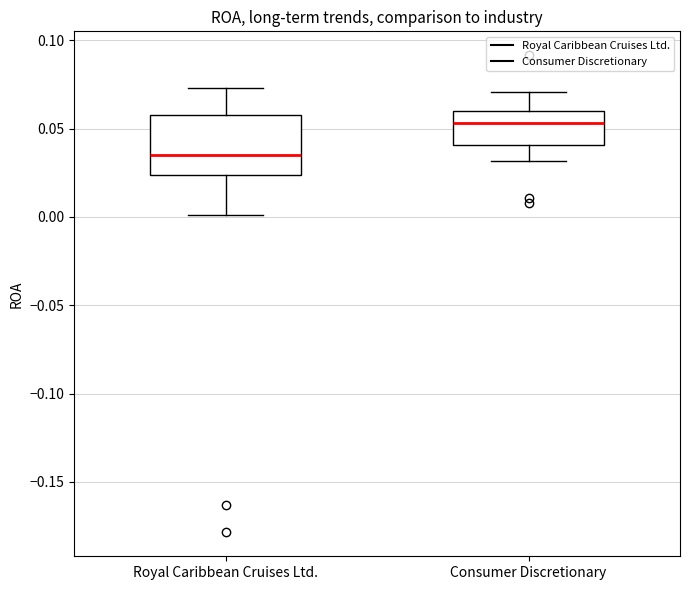

Which box has the highest median line?

Consumer Discretionary